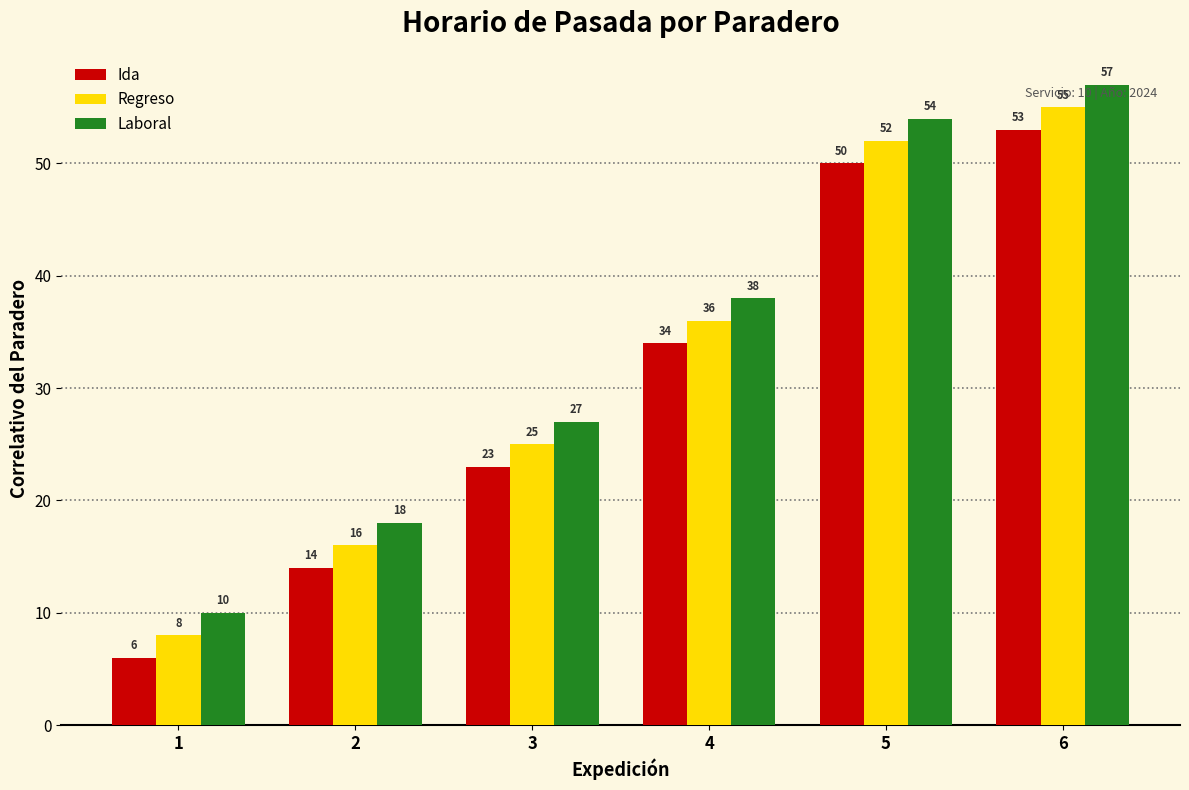

Where is Regreso nearest to the value 31?

4